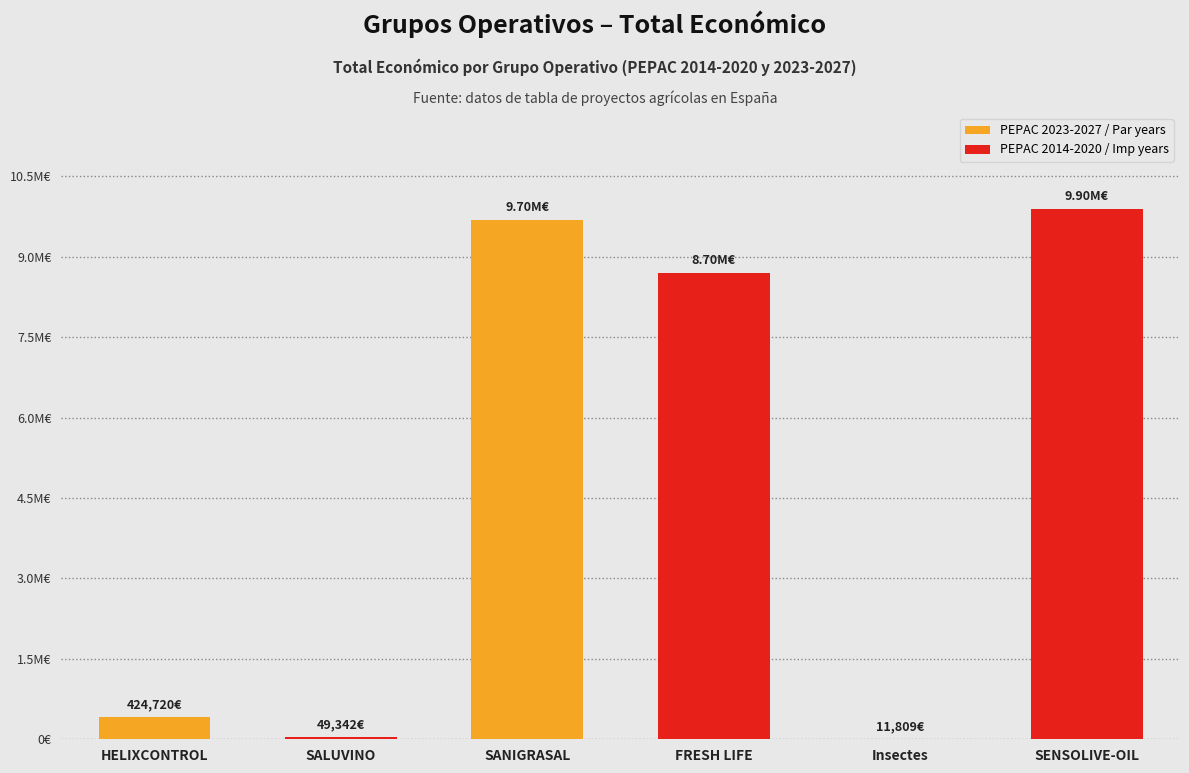

Are the bars horizontal?

No